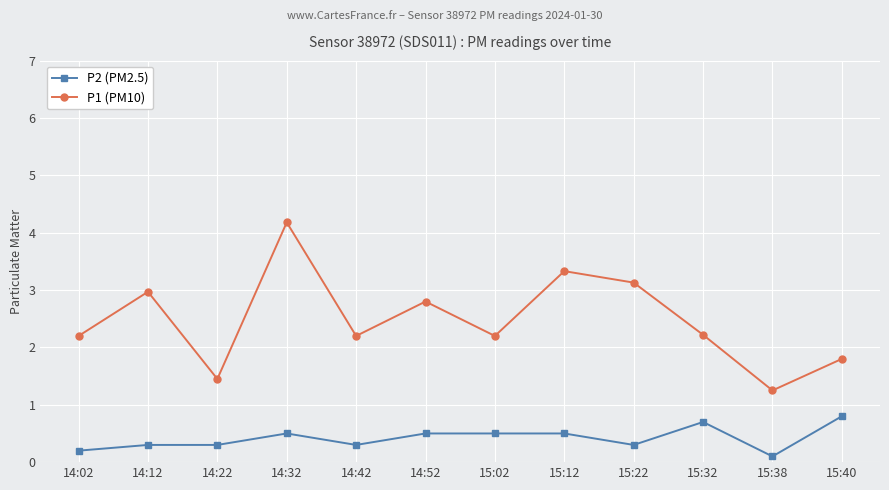

True or false: P1 (PM10) has more than 1 interior local peaks.

True